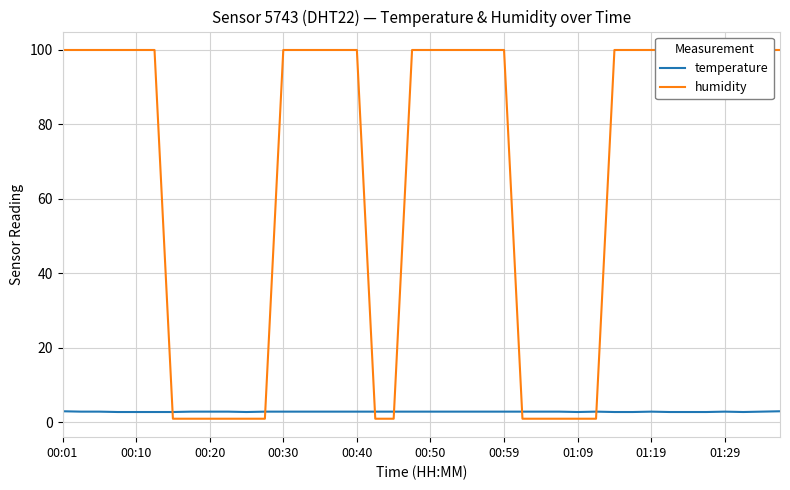

Rank the series at 00:50 from lowest to highest value.

temperature, humidity